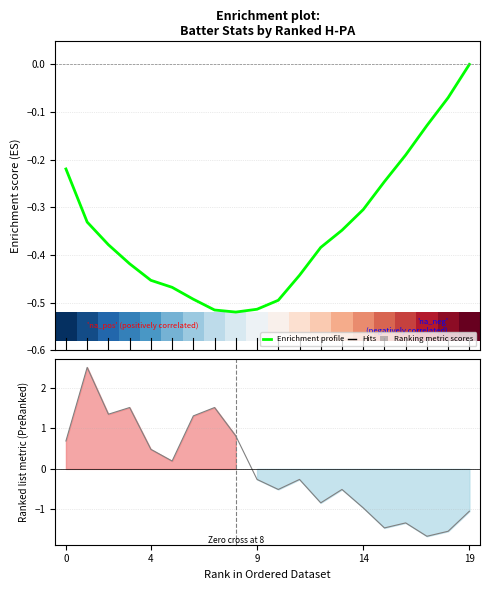

Which category has the highest value in the Enrichment profile series?

19